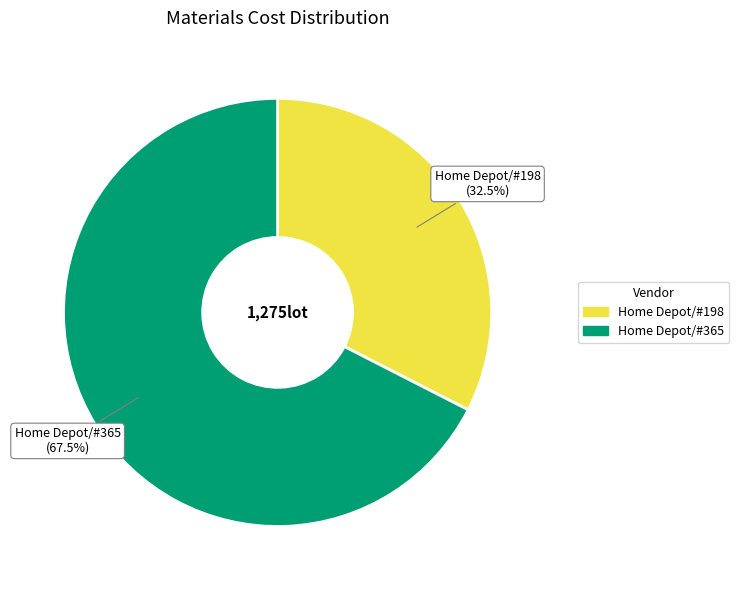

Rank the categories by value from lowest to highest.

Home Depot/#198, Home Depot/#365